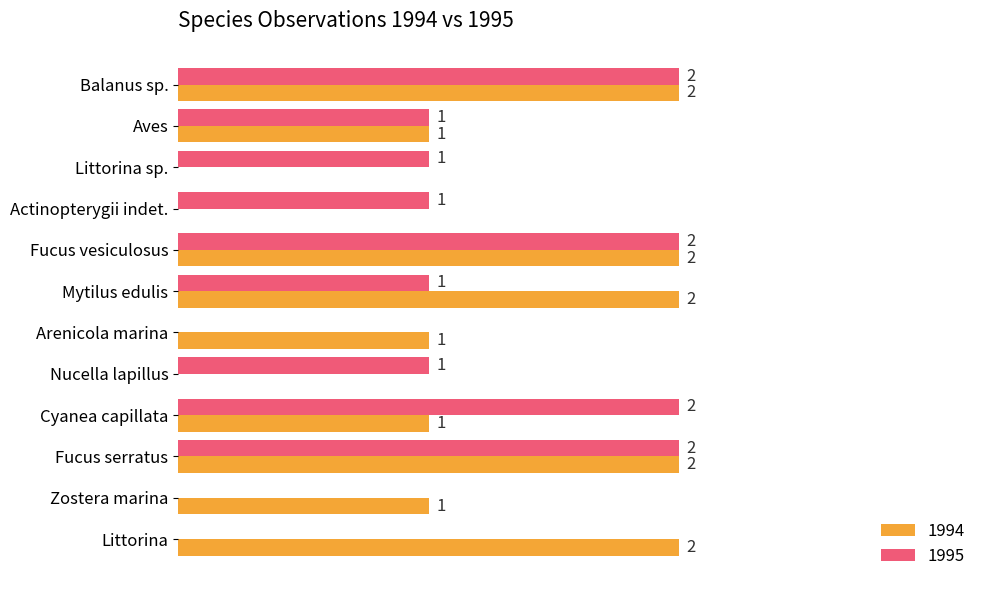

Is the value of 1995 at Littorina greater than the value of 1994 at Zostera marina?

No